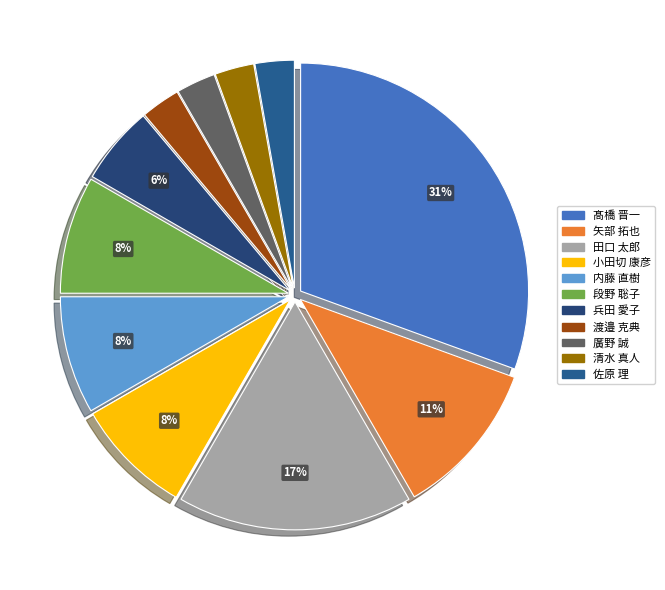

Is there any slice that represents more than half of the pie?

No